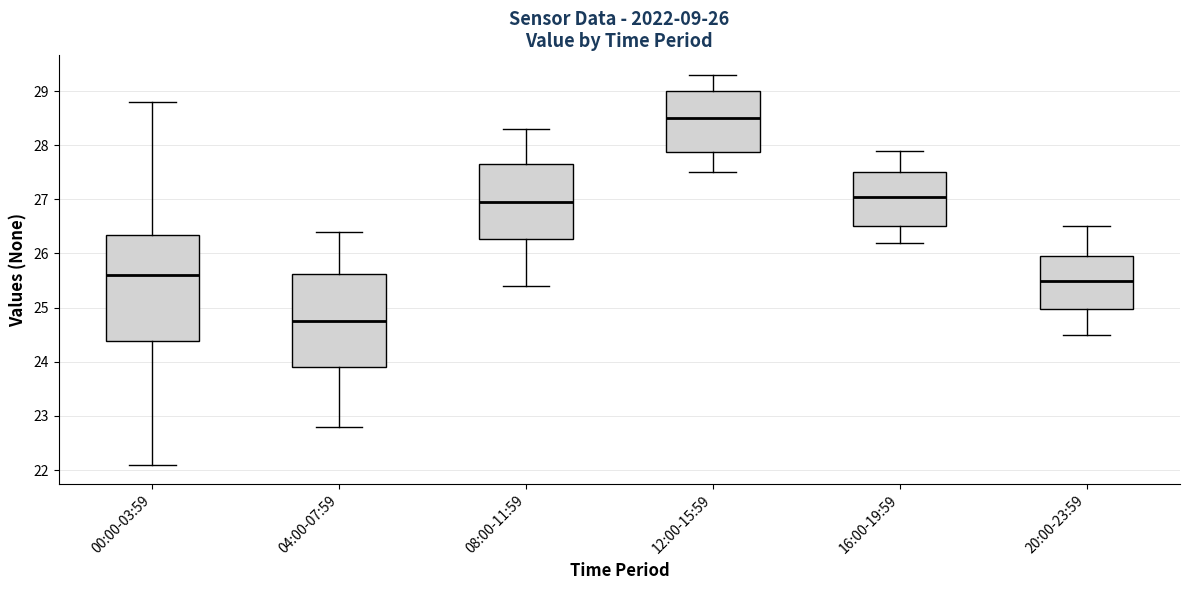

Which box is the tallest, from its lower edge to its upper edge?

00:00-03:59